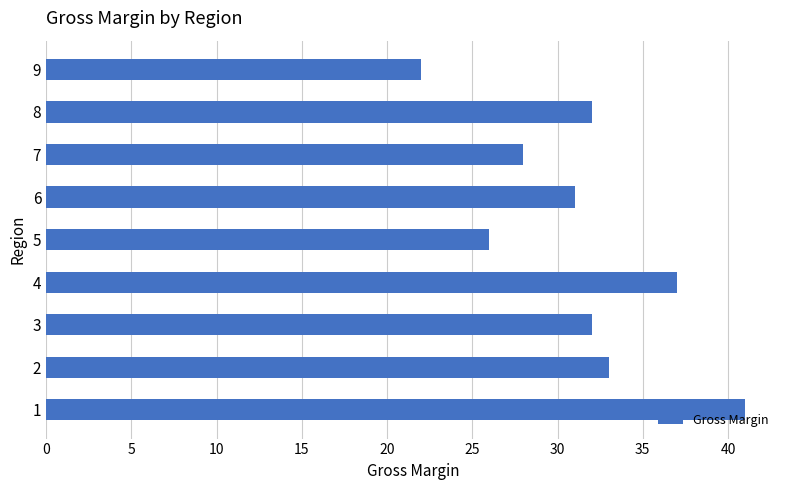

The value at 5 is 15. True or false?

False